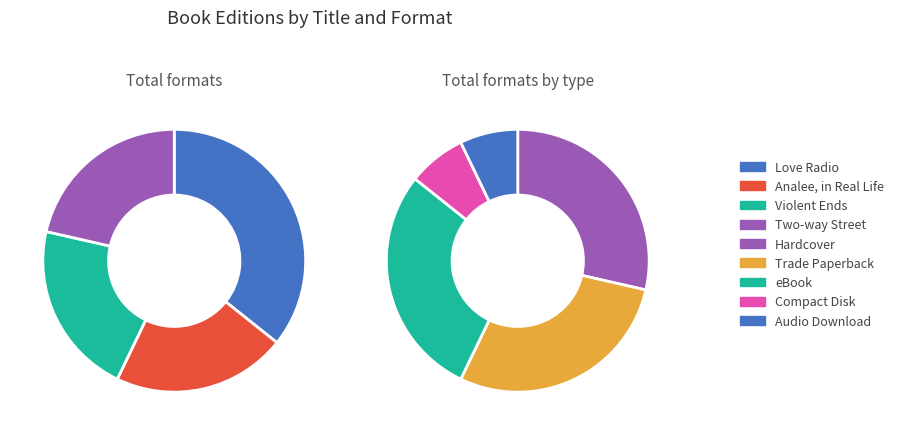

Which slice is the largest?

Love Radio